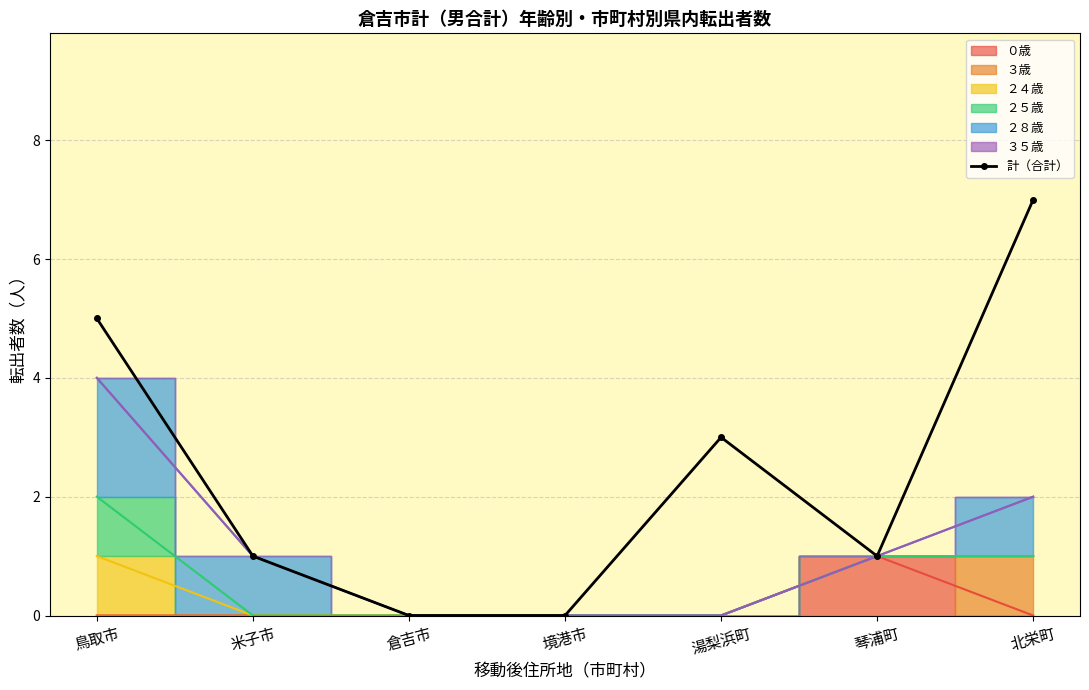

How many values are below 1?

2